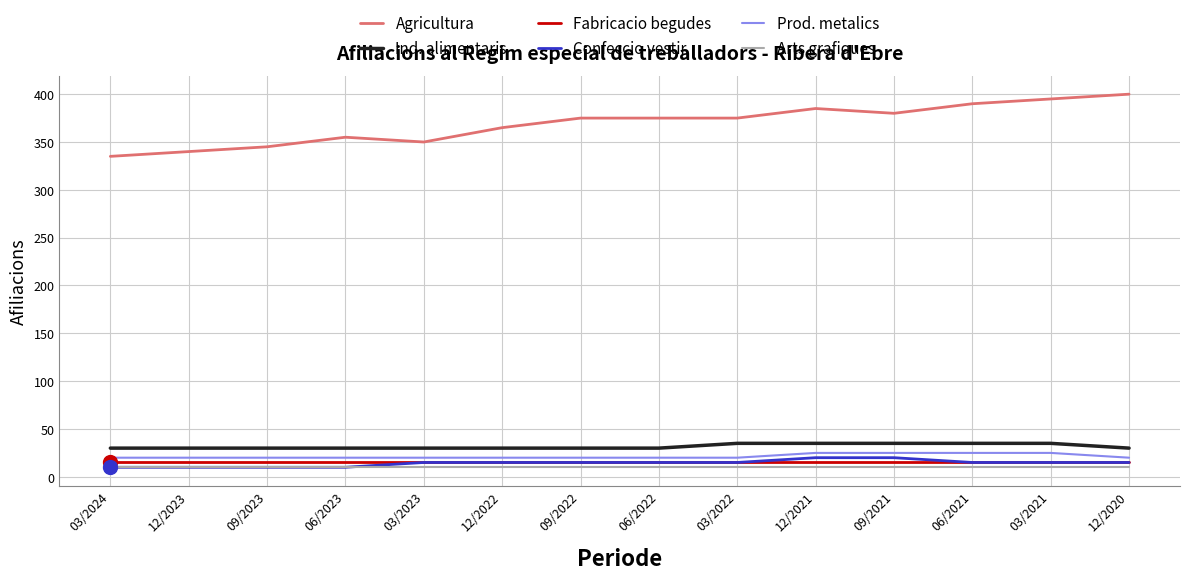

True or false: Agricultura and Fabricacio begudes intersect in this chart.

False